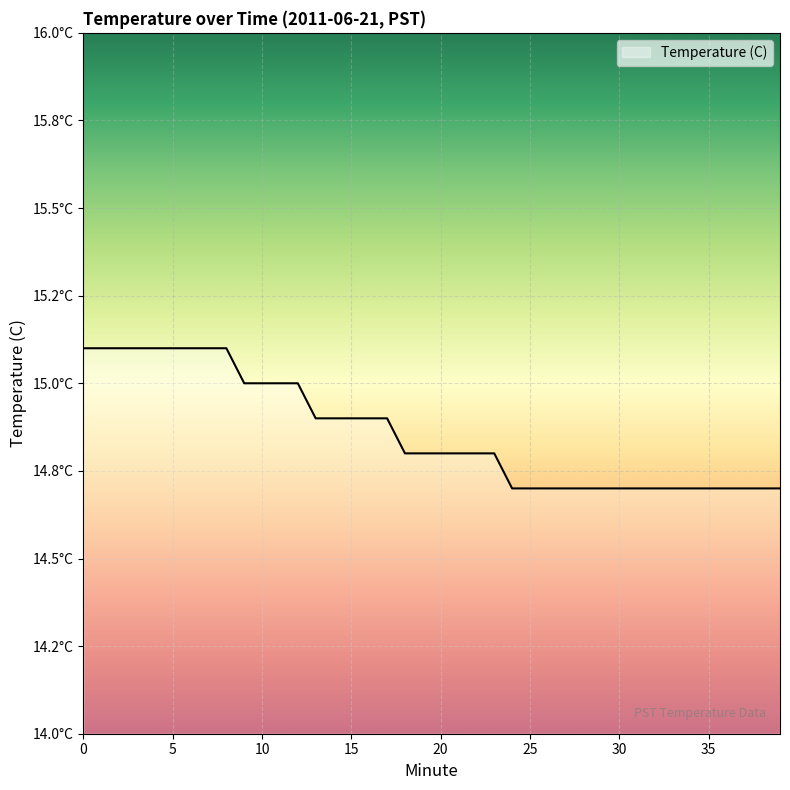

Does the chart have visible grid lines?

Yes